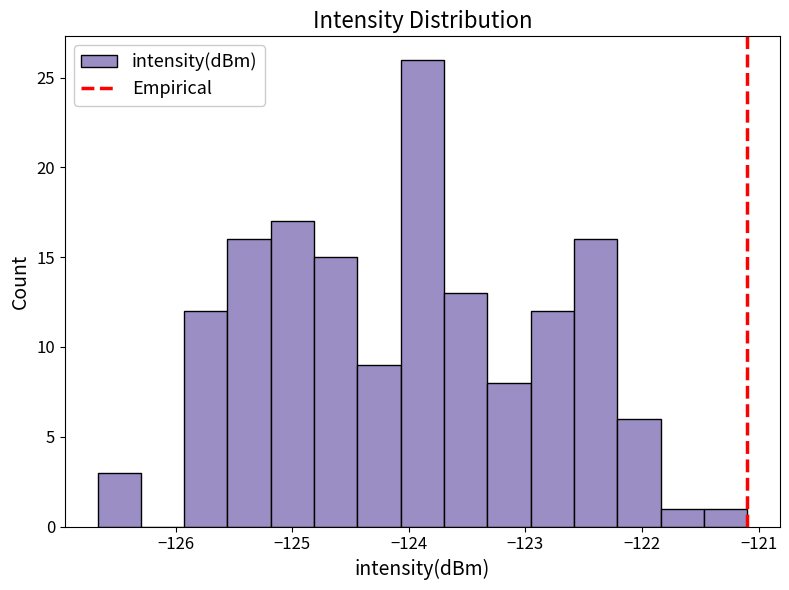

Read against the x-axis, roughly where is the centre of the tallest bar?

-123.9